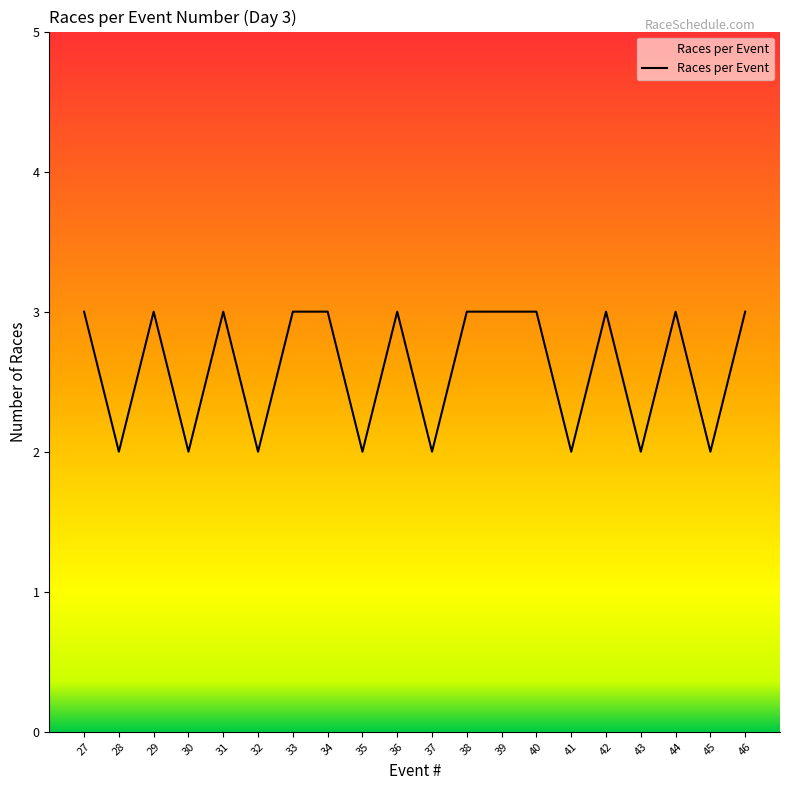

Is it true that the value at 40 is 3?

True